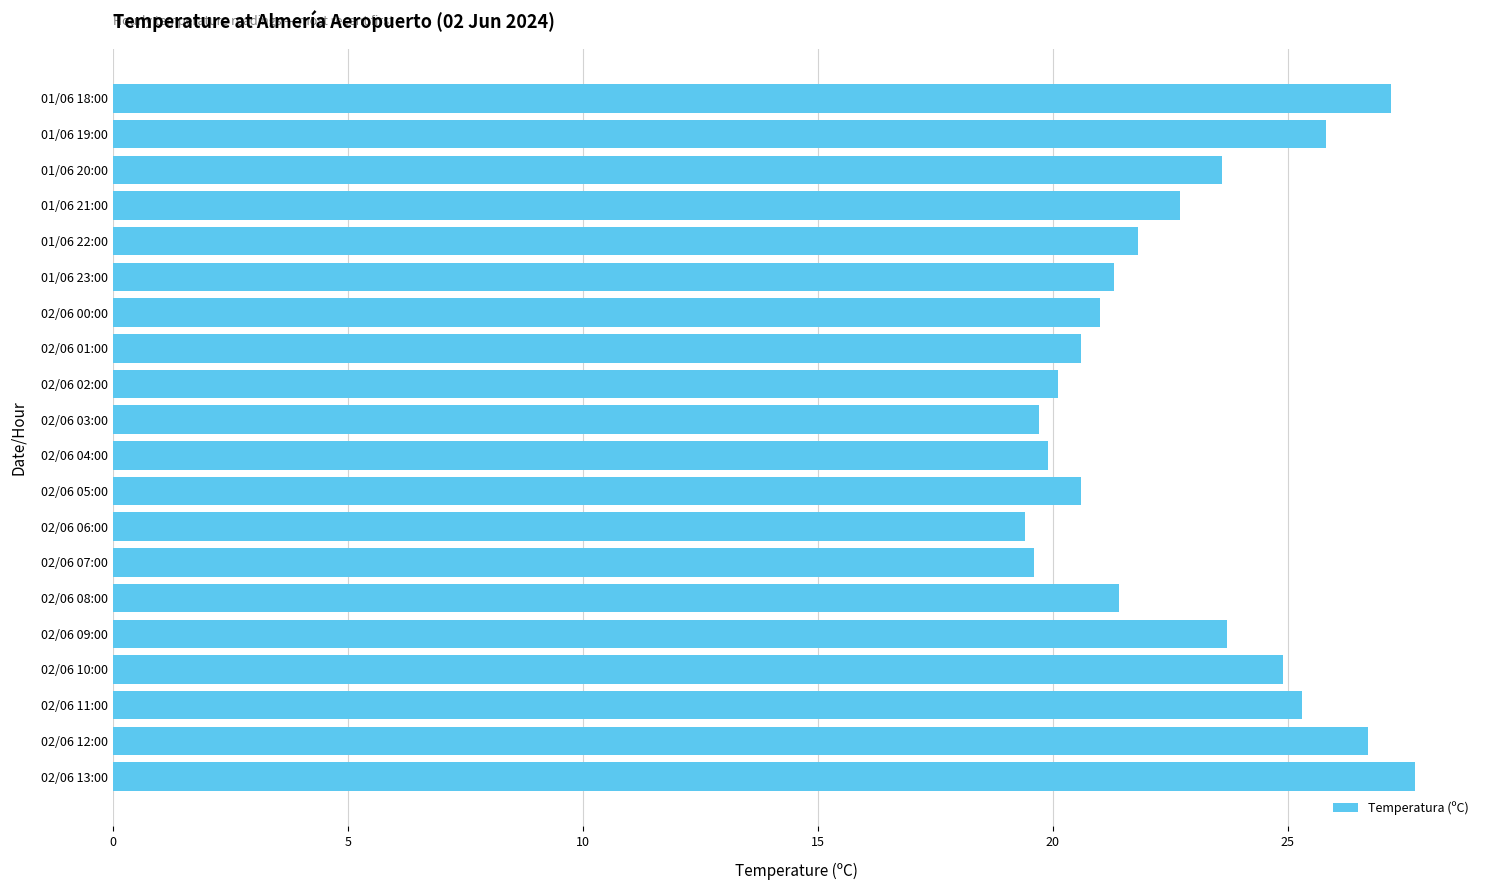

What is the smallest value displayed?

19.4